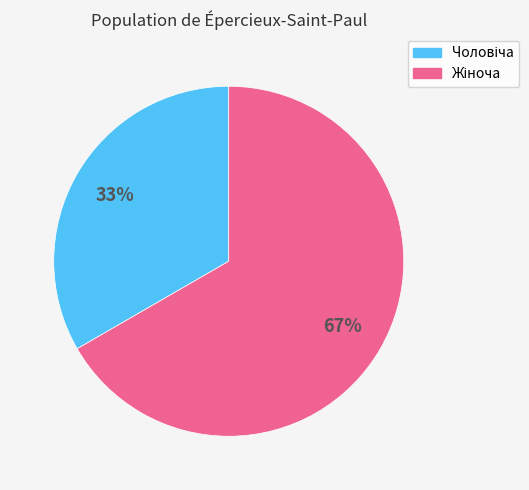

Does any single category account for the majority?

Yes